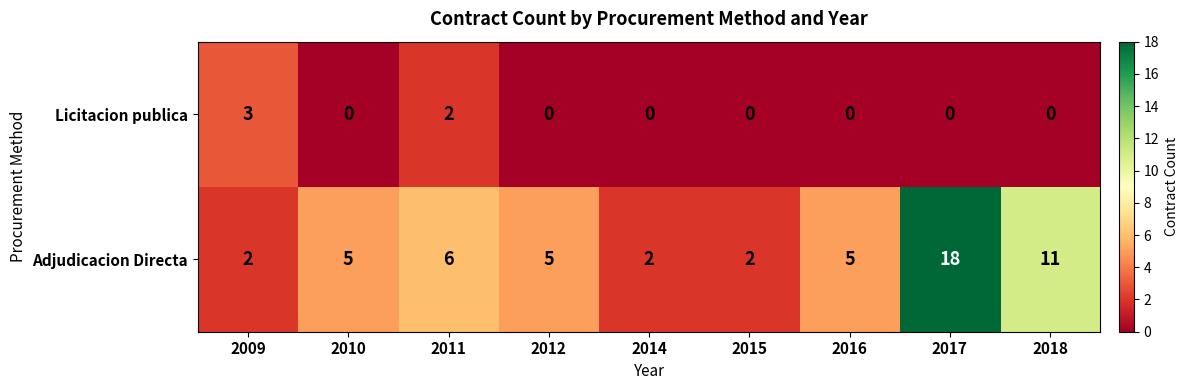

At which category is the sum across all series the highest?

2017